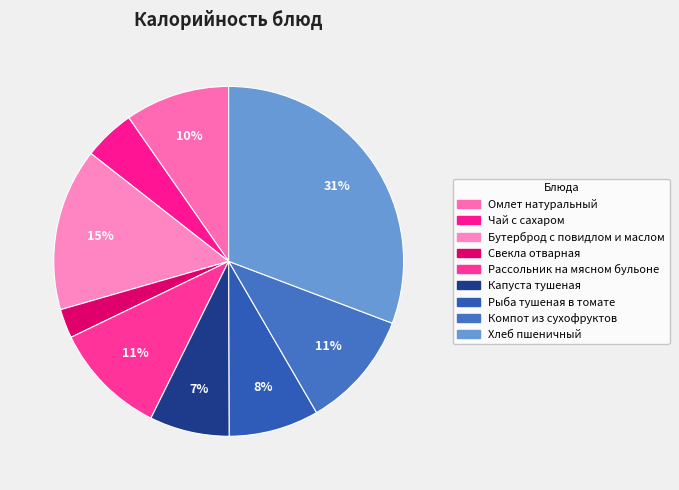

Approximately how many times larger is the value at Капуста тушеная compared to Рассольник на мясном бульоне?

0.7